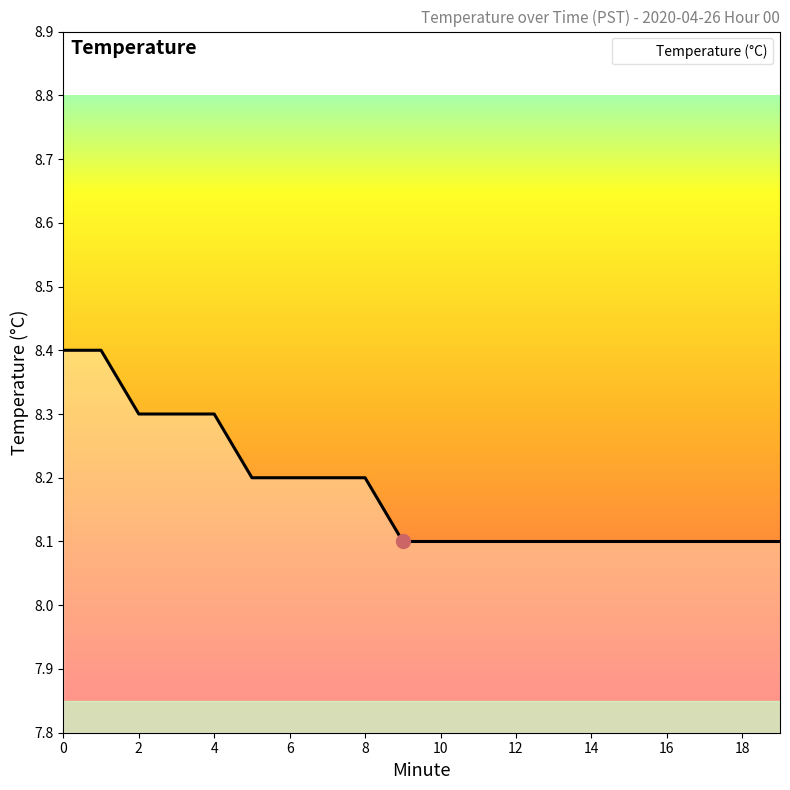

What is the difference between the maximum and minimum values?

0.3